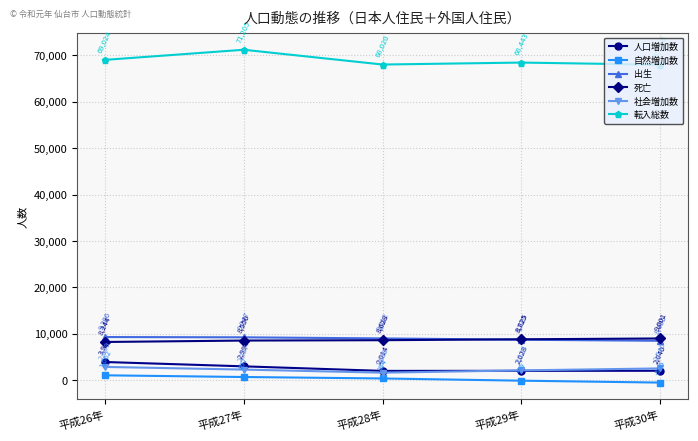

How many categories are shown in the chart?

5